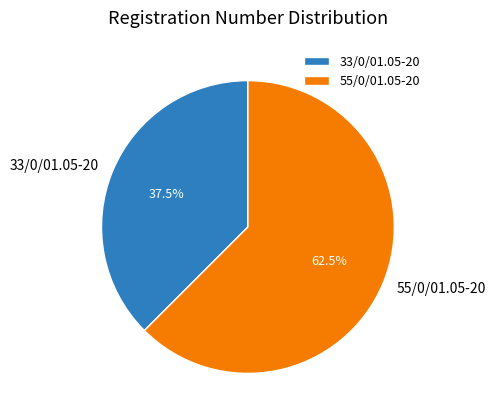

What is the ratio of the value at 33/0/01.05-20 to the value at 55/0/01.05-20?

0.6